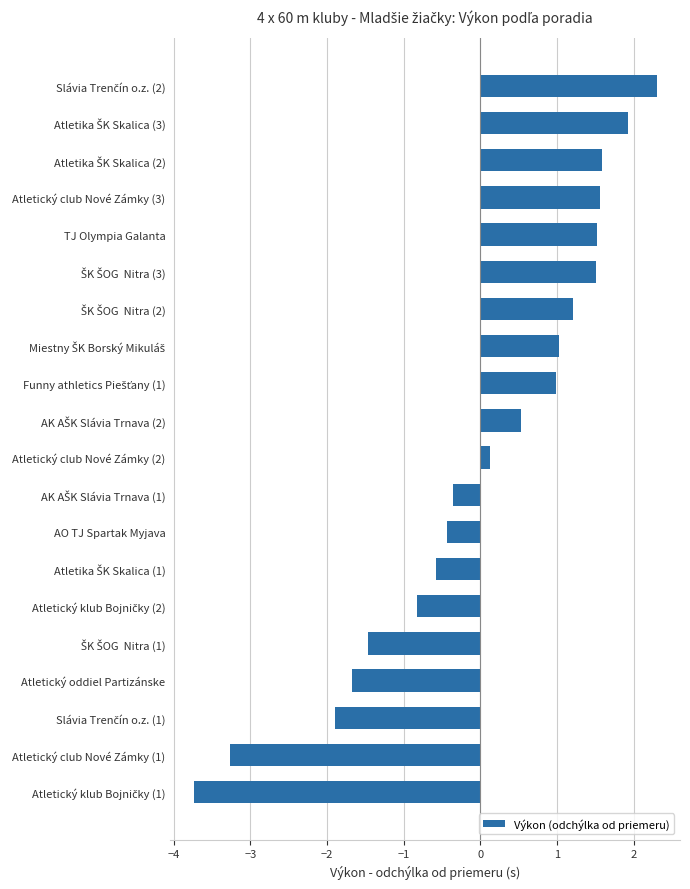

What is the difference between the maximum and minimum values?

6.0